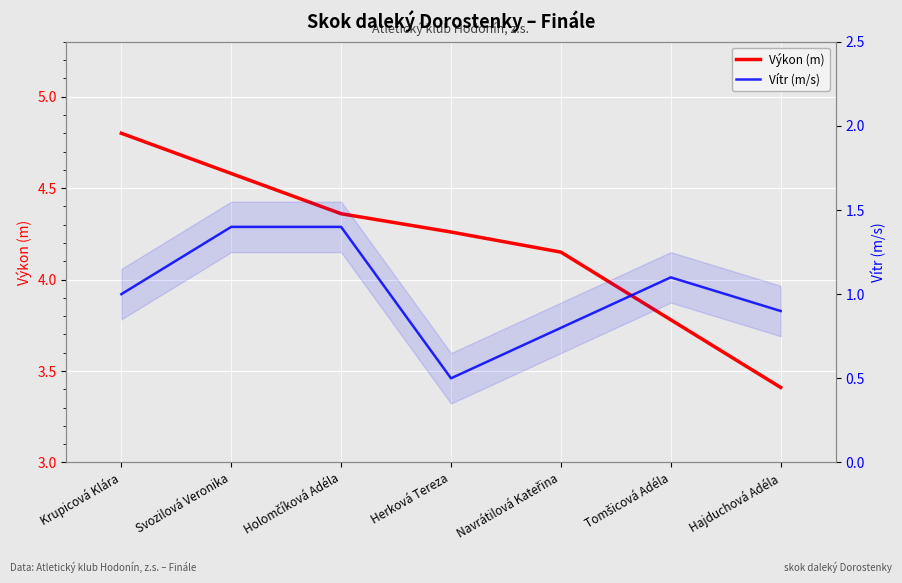

Count the number of categories in the chart.

7